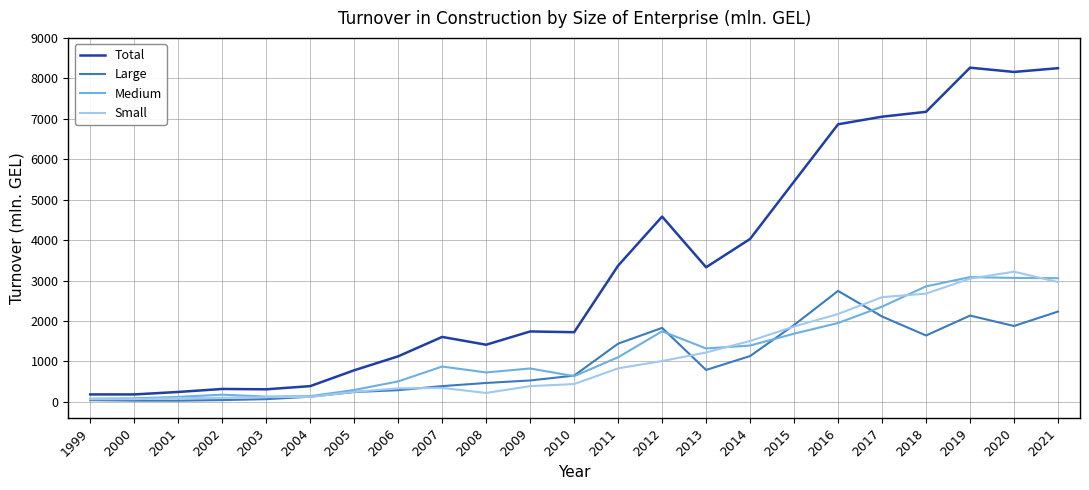

What is the difference between the maximum and second lowest values in the Small series?

3151.6